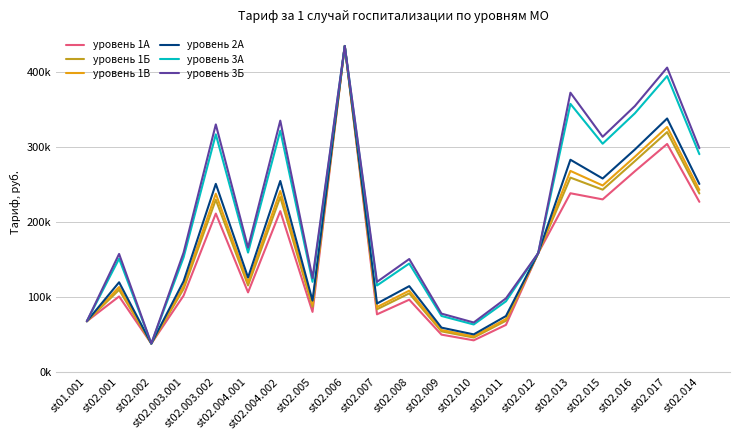

Which label corresponds to the smallest value in the chart?

st02.002